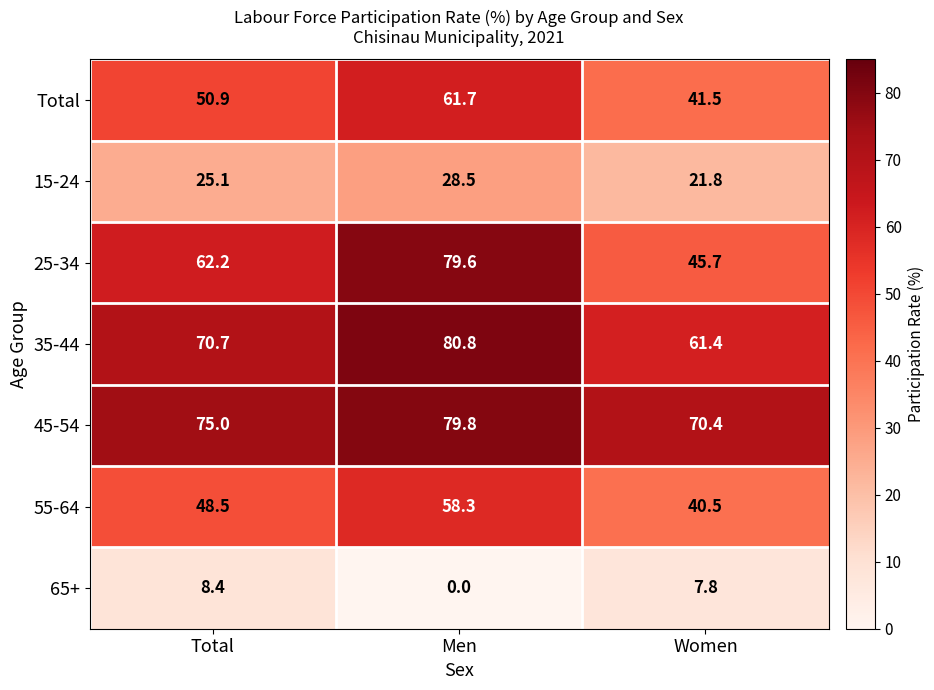

Reading left to right, transcribe all the data shown in this chart.

Total: Total=50.9	Men=61.7	Women=41.5
15-24: Total=25.1	Men=28.5	Women=21.8
25-34: Total=62.2	Men=79.6	Women=45.7
35-44: Total=70.7	Men=80.8	Women=61.4
45-54: Total=75.0	Men=79.8	Women=70.4
55-64: Total=48.5	Men=58.3	Women=40.5
65+: Total=8.4	Men=0.0	Women=7.8